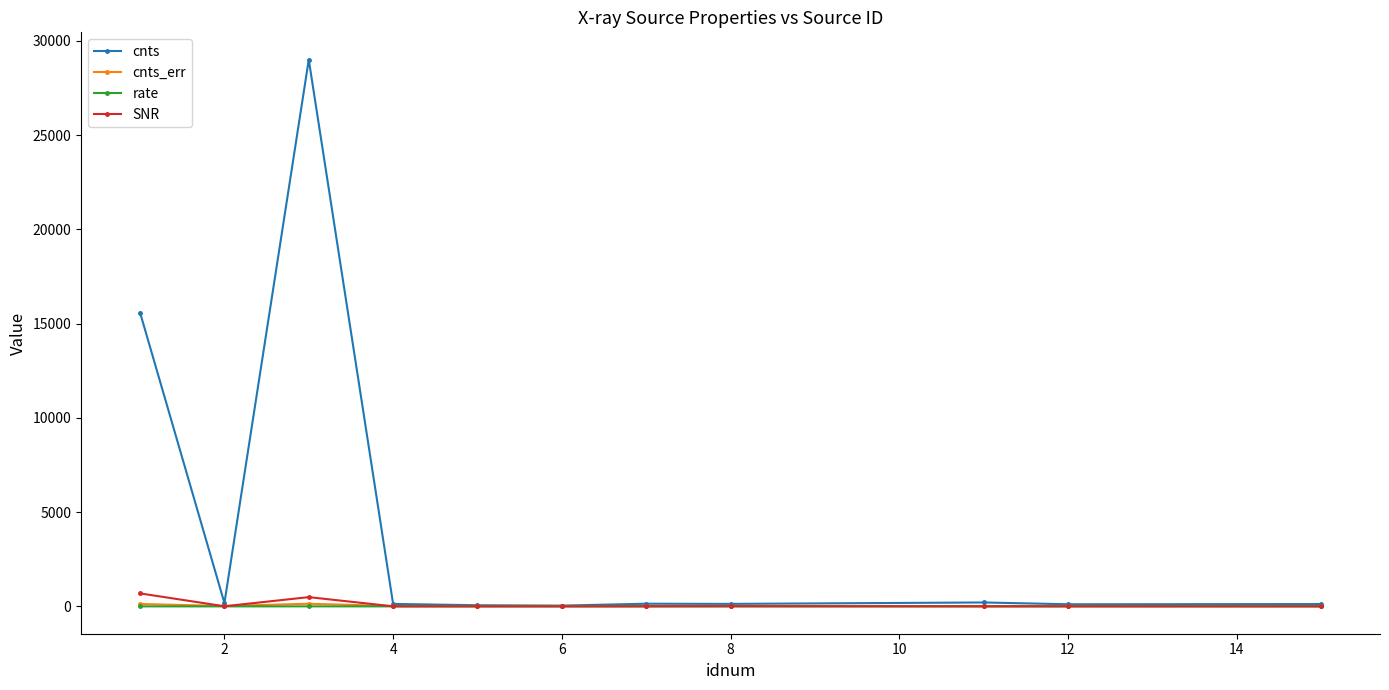

Which series has the largest range (max minus min)?

cnts